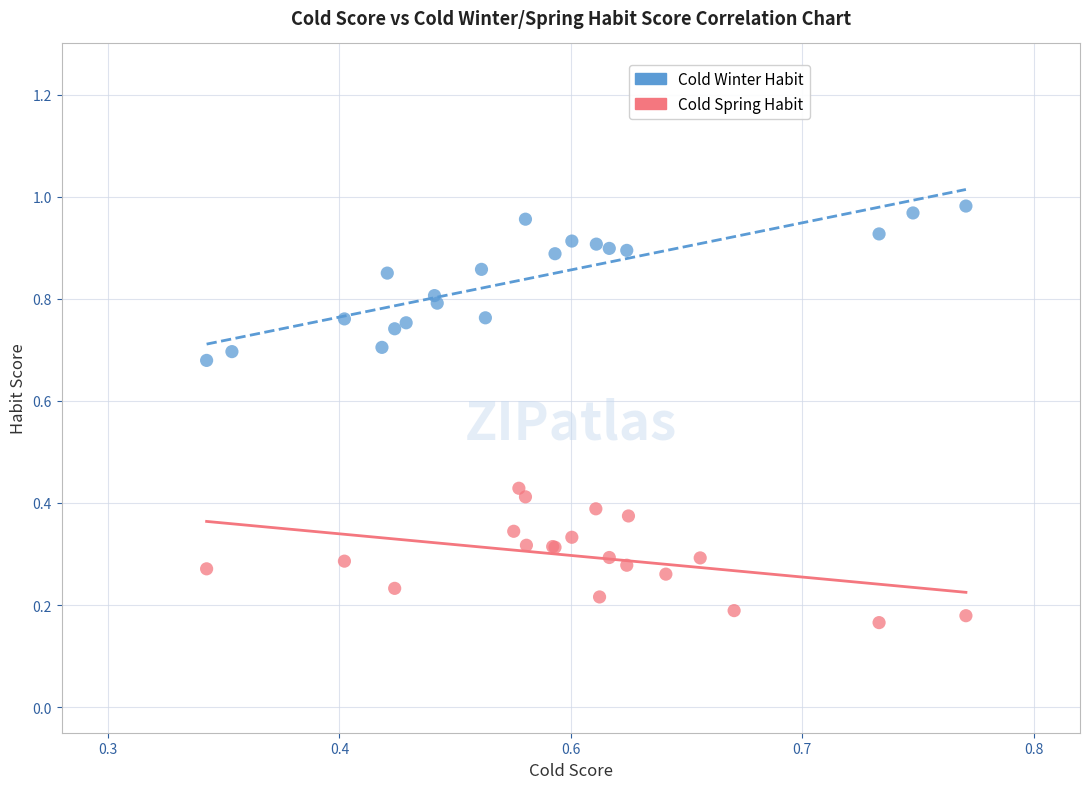

Which series reaches the maximum Y coordinate?

Cold Winter Habit